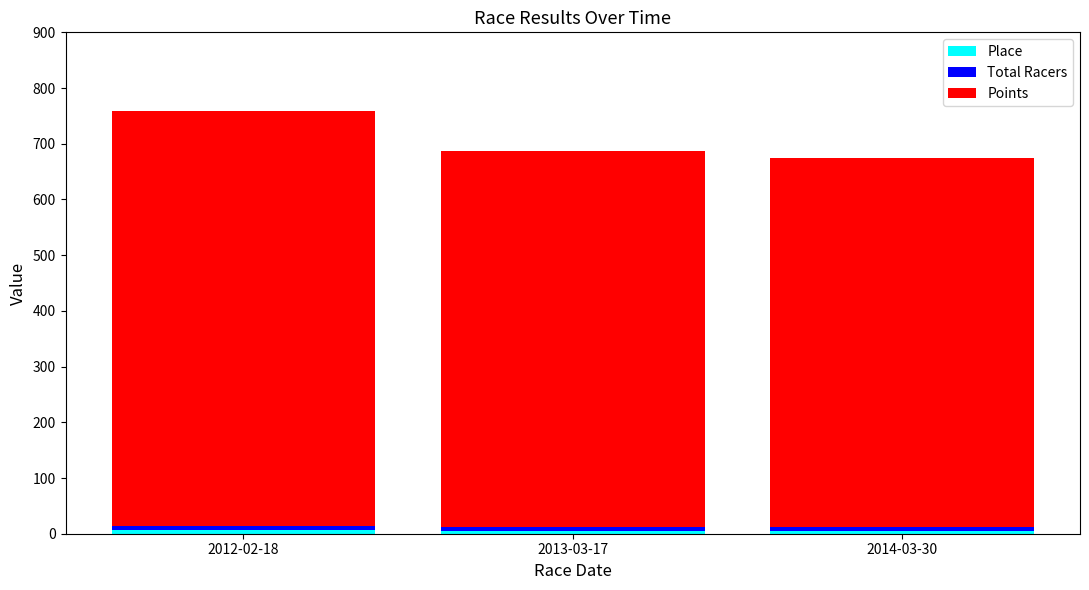

At which category is the sum across all series the highest?

2012-02-18